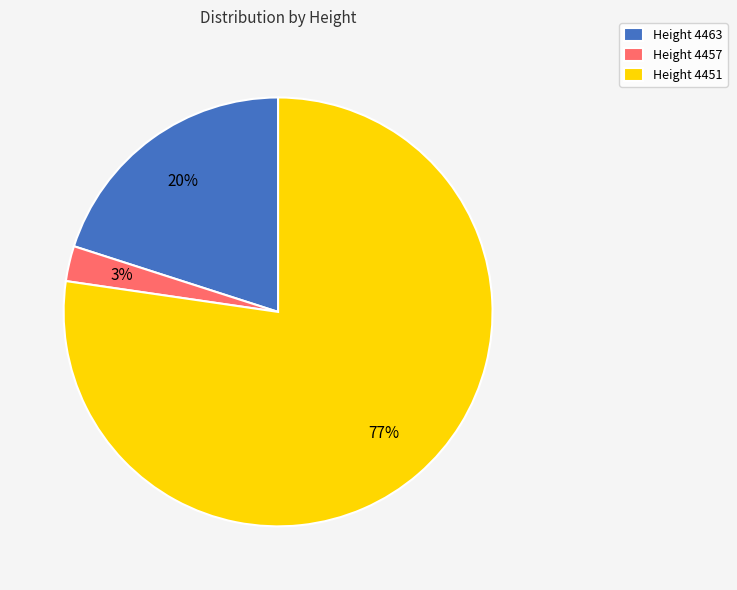

Is the sum of Height 4463 and Height 4457 greater than half?

No